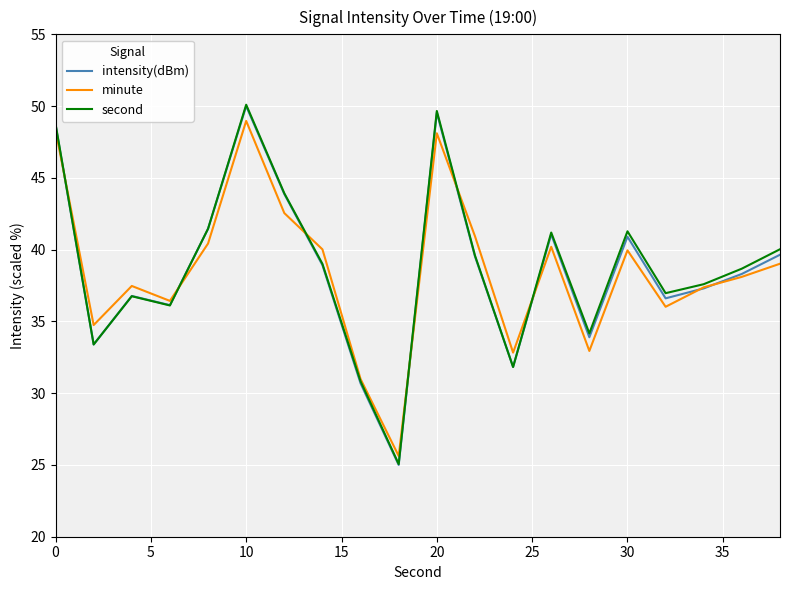

Which series has the widest spread of values?

second